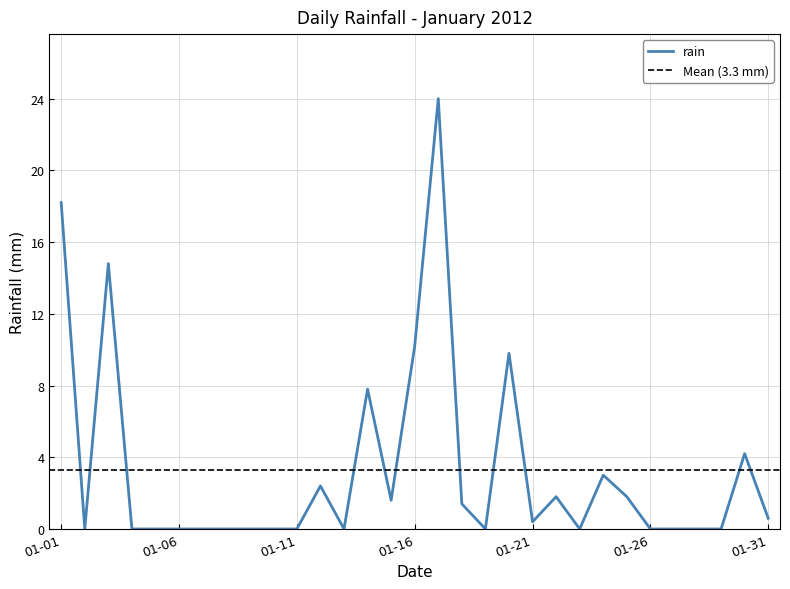

Is it true that rain equals 10.2 at 01-16?

True